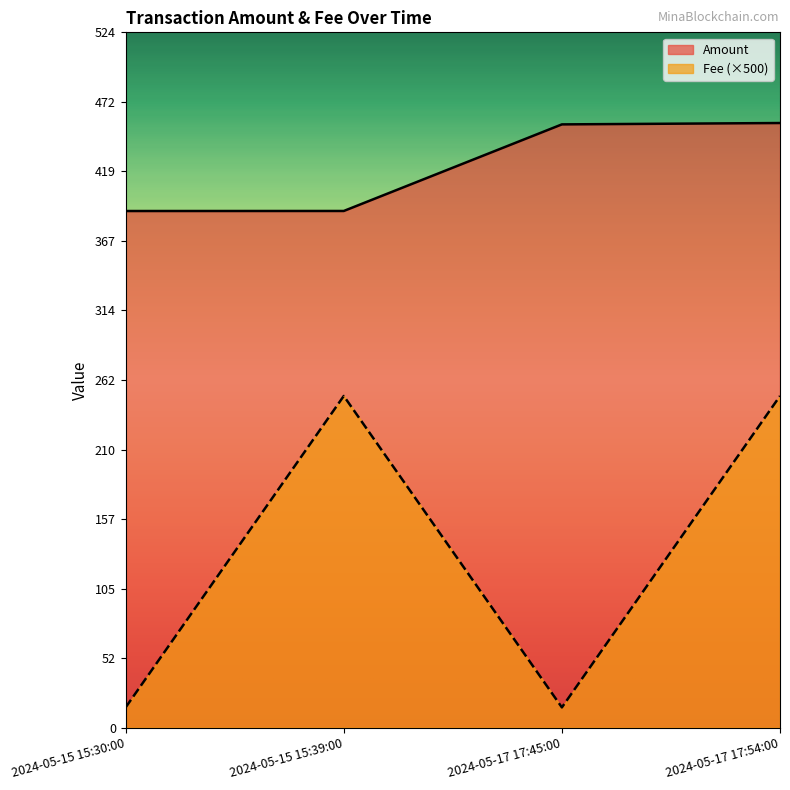

How many values in the Amount series exceed 454?

2